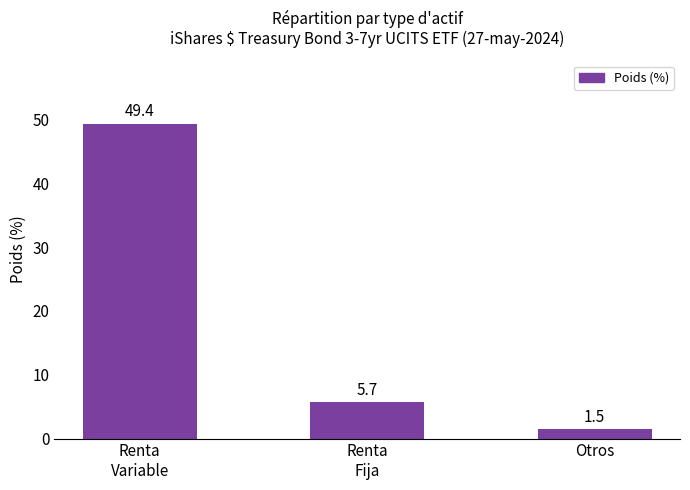

What is the approximate value at Otros?

1.5